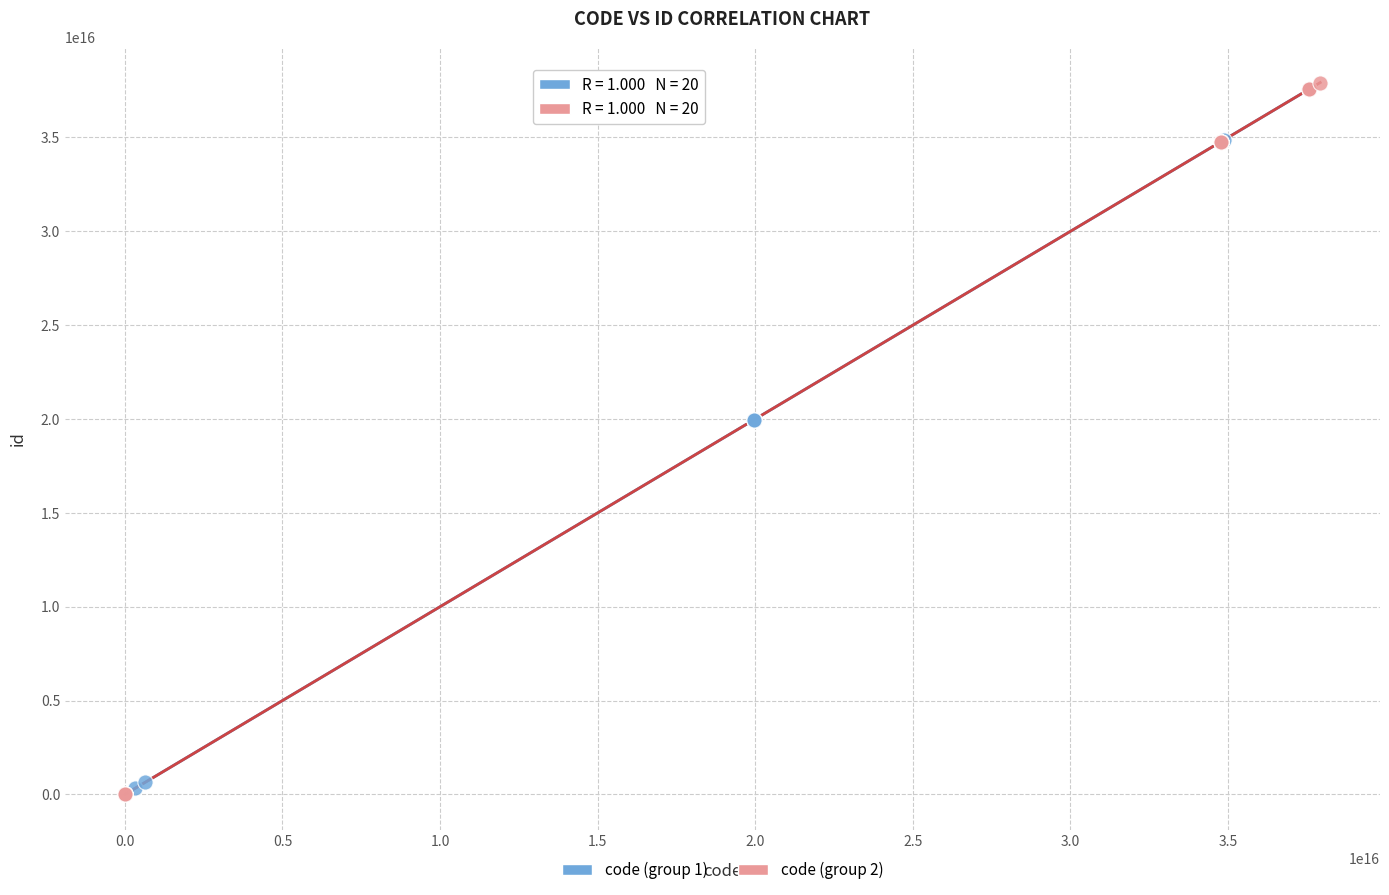

Which series has the largest Y range (max minus min)?

code (group 2)